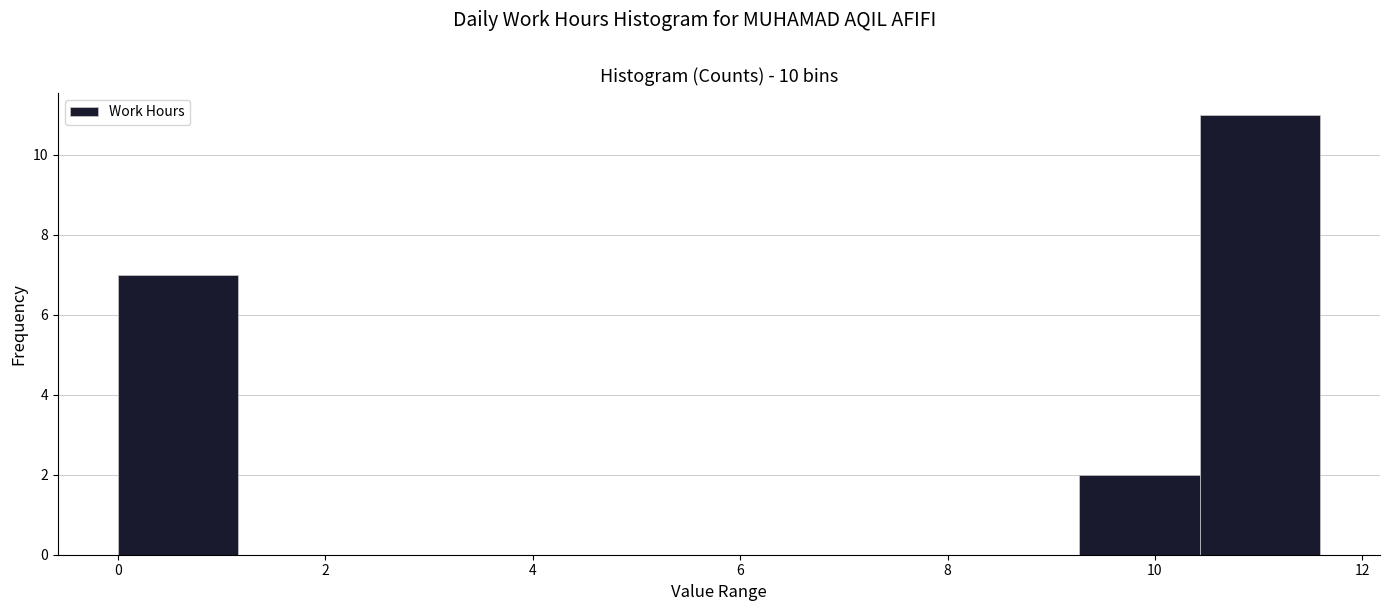

Reading left to right, transcribe this chart: for each bar, give the range it covers on the x-axis and its height. Neither the bar edges nor the heights are printed on the chart, so give them approximately, as read against the axes.

0.0 to 1.2: 7
1.2 to 2.4: 0
2.4 to 3.4: 0
3.4 to 4.6: 0
4.6 to 5.8: 0
5.8 to 7.0: 0
7.0 to 8.2: 0
8.2 to 9.2: 0
9.2 to 10.4: 2
10.4 to 11.6: 11